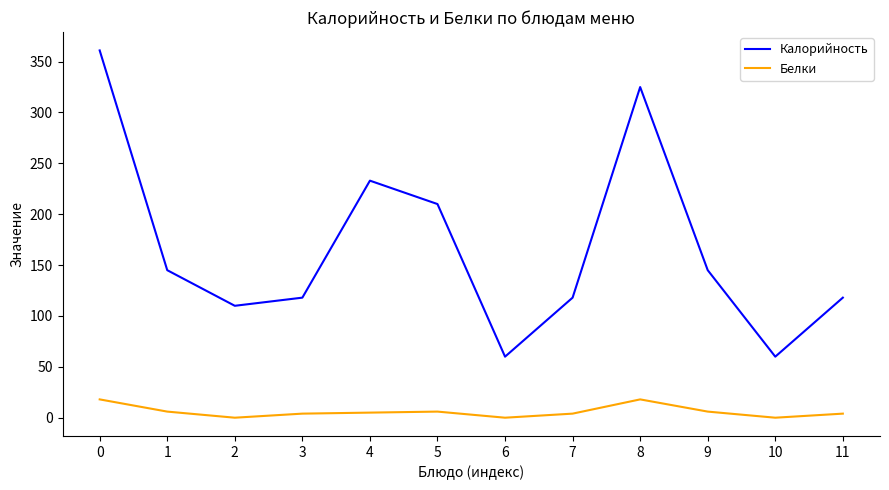

Count the number of categories in the chart.

12